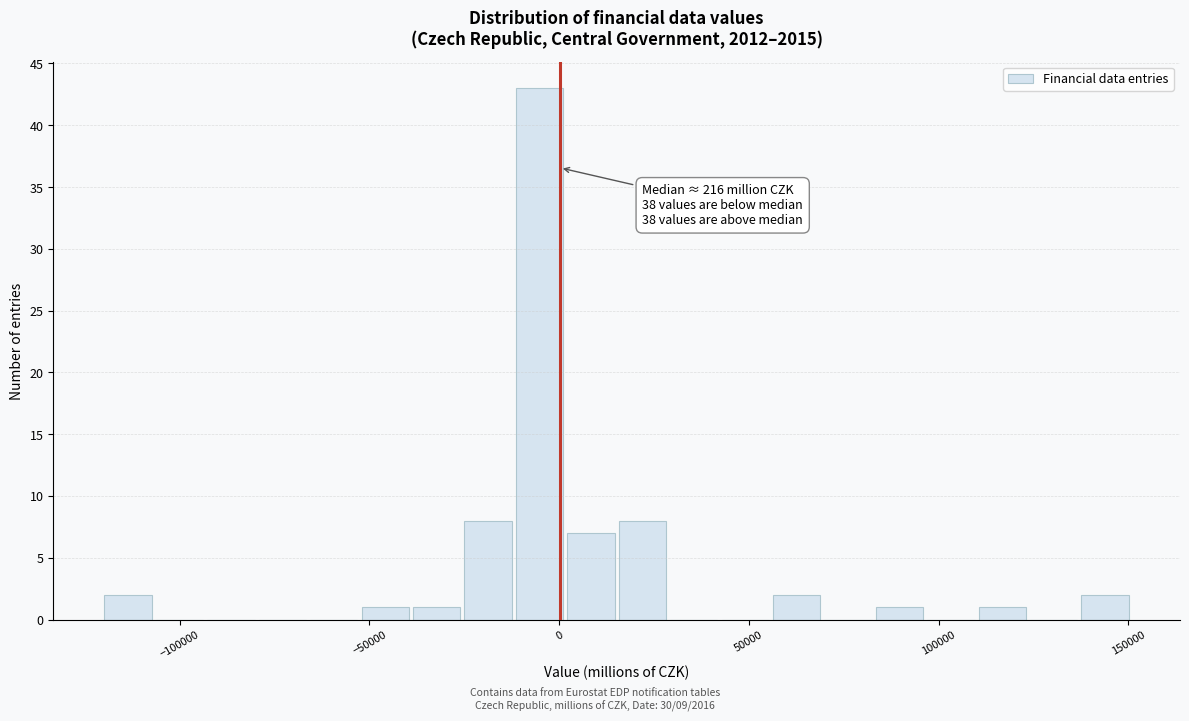

Read against the x-axis, roughly where is the centre of the tallest bar?

-5000